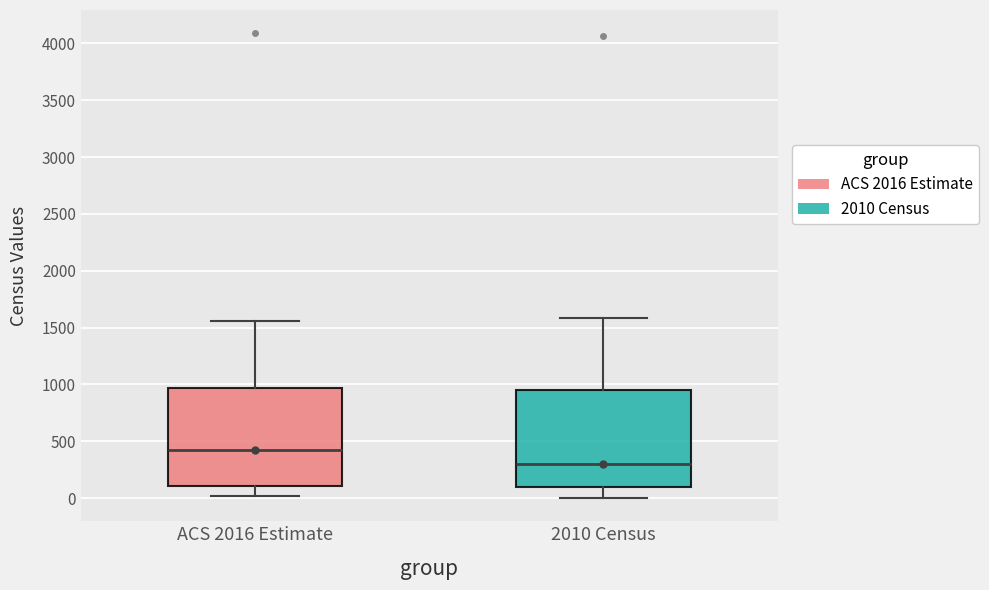

Reading left to right, transcribe this box plot: for each box, give where its median line is, the range the box spans, and where its two whiskers end, as read against the y-axis. The values are not printed on the chart, so give them approximately, as read against the axis.

ACS 2016 Estimate: median 400, box 100 to 950, whiskers 0 to 1550
2010 Census: median 300, box 100 to 950, whiskers 0 to 1600